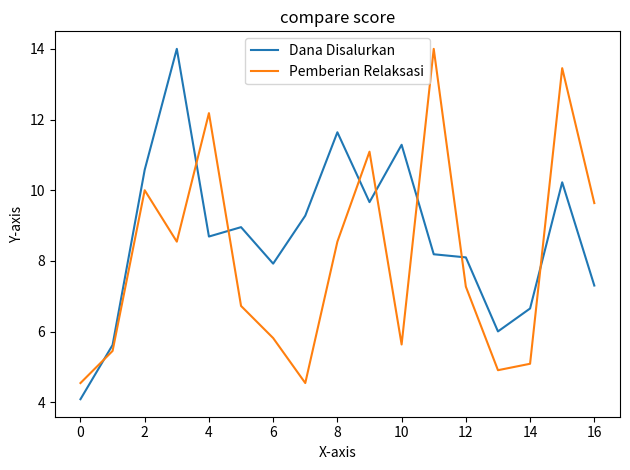

What is the difference between the maximum and minimum values in the Pemberian Relaksasi series?

9.5